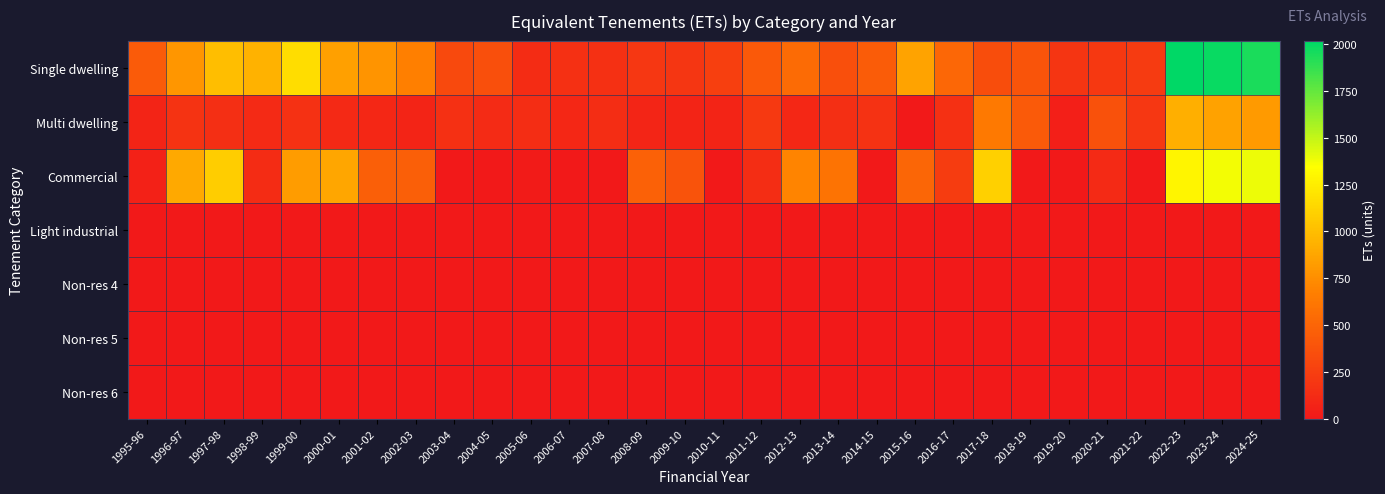

Which series has the widest spread of values?

Single dwelling